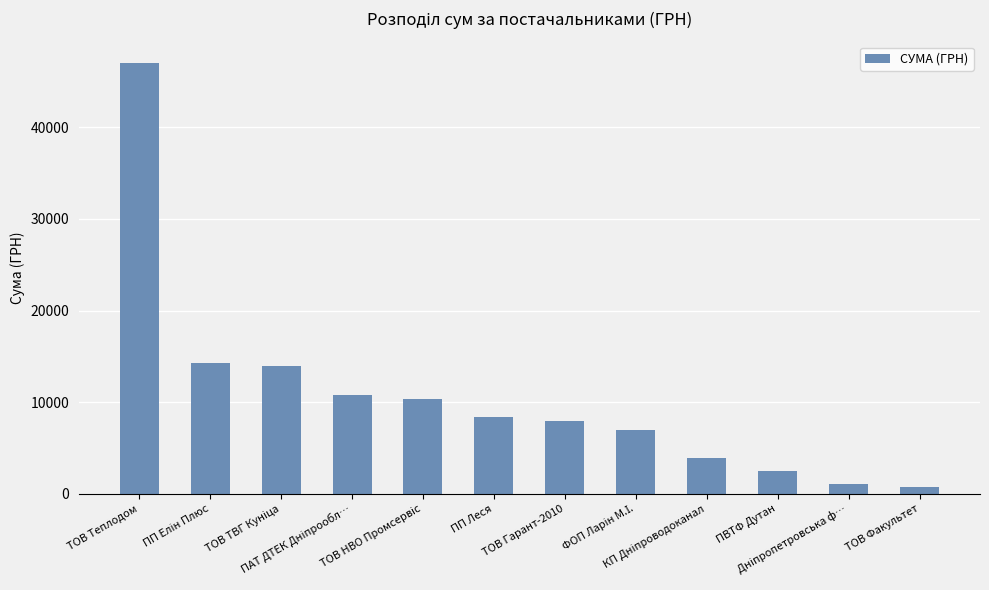

What is the value of the 1st bar from the left?

46992.0